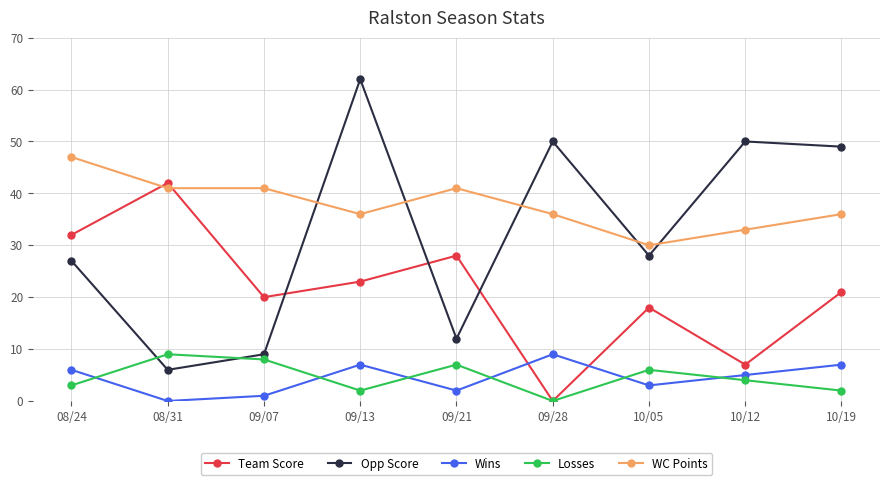

What is the minimum value for WC Points?

30